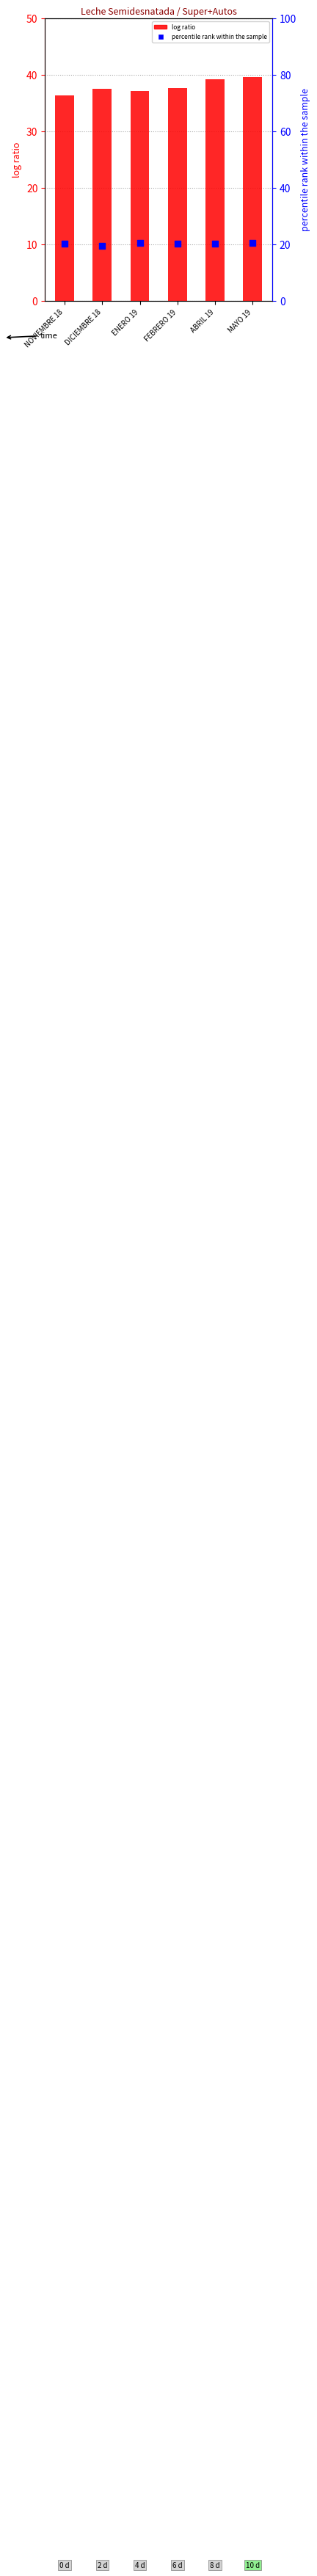

Is the value of percentile rank within the sample at ABRIL 19 greater than the value of log ratio at NOVIEMBRE 18?

No